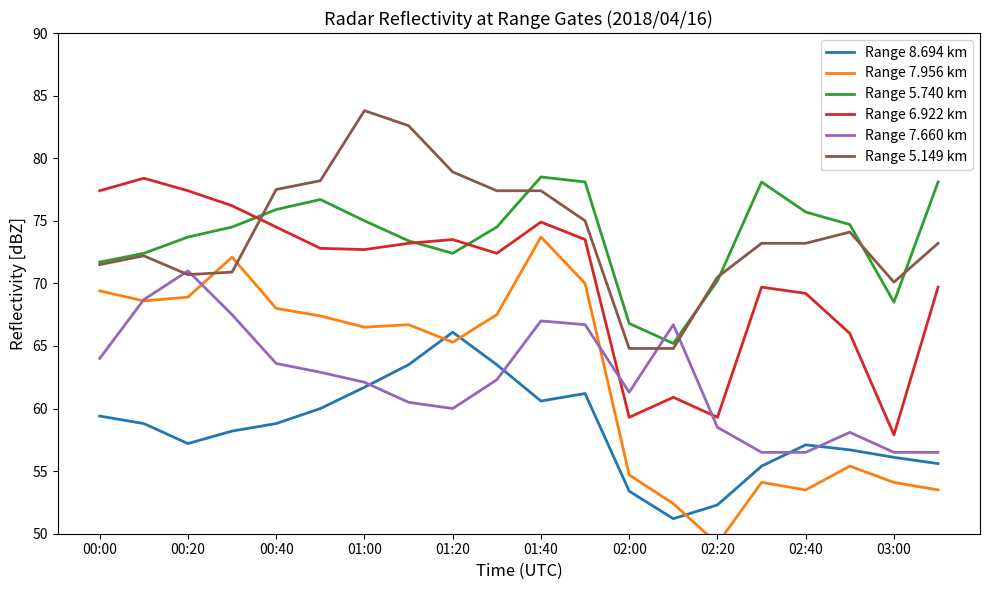

True or false: Range 8.694 km and Range 6.922 km cross at least once.

False